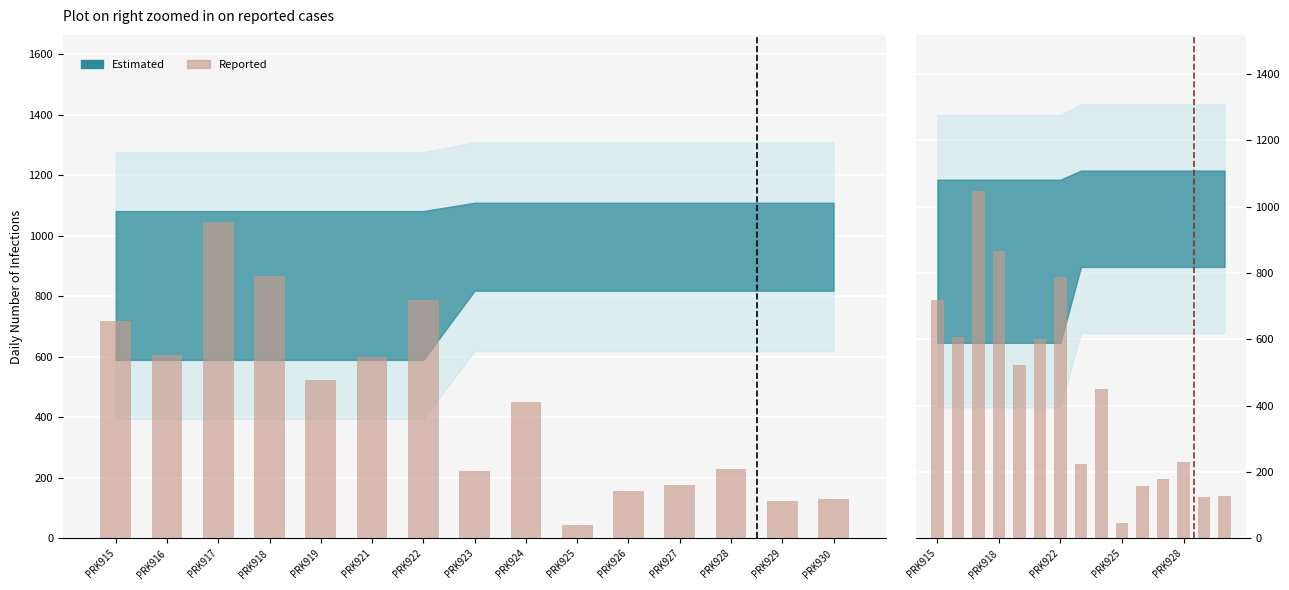

Reading left to right, extract all data points from this chart.

PRK915=720	PRK916=607	PRK917=1047	PRK918=866	PRK919=522	PRK921=600	PRK922=789	PRK923=223	PRK924=450	PRK925=46	PRK926=158	PRK927=178	PRK928=229	PRK929=125	PRK930=129